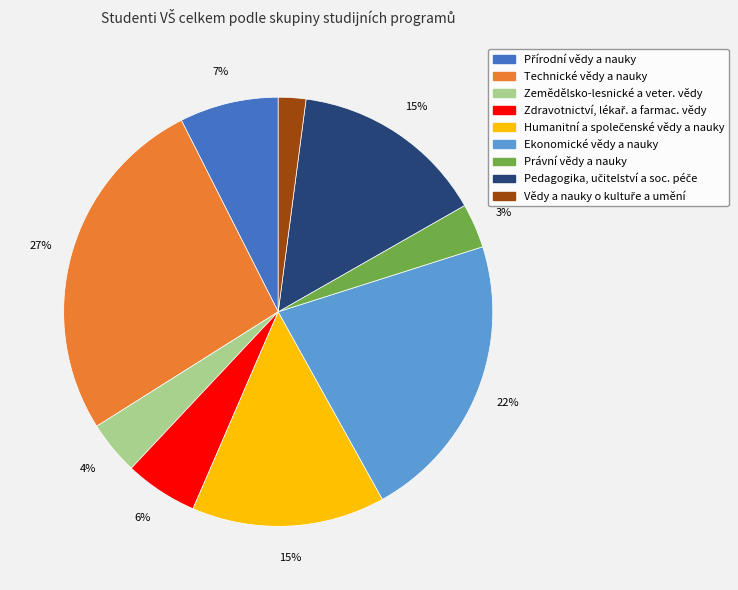

Which slice is the largest?

Technické vědy a nauky